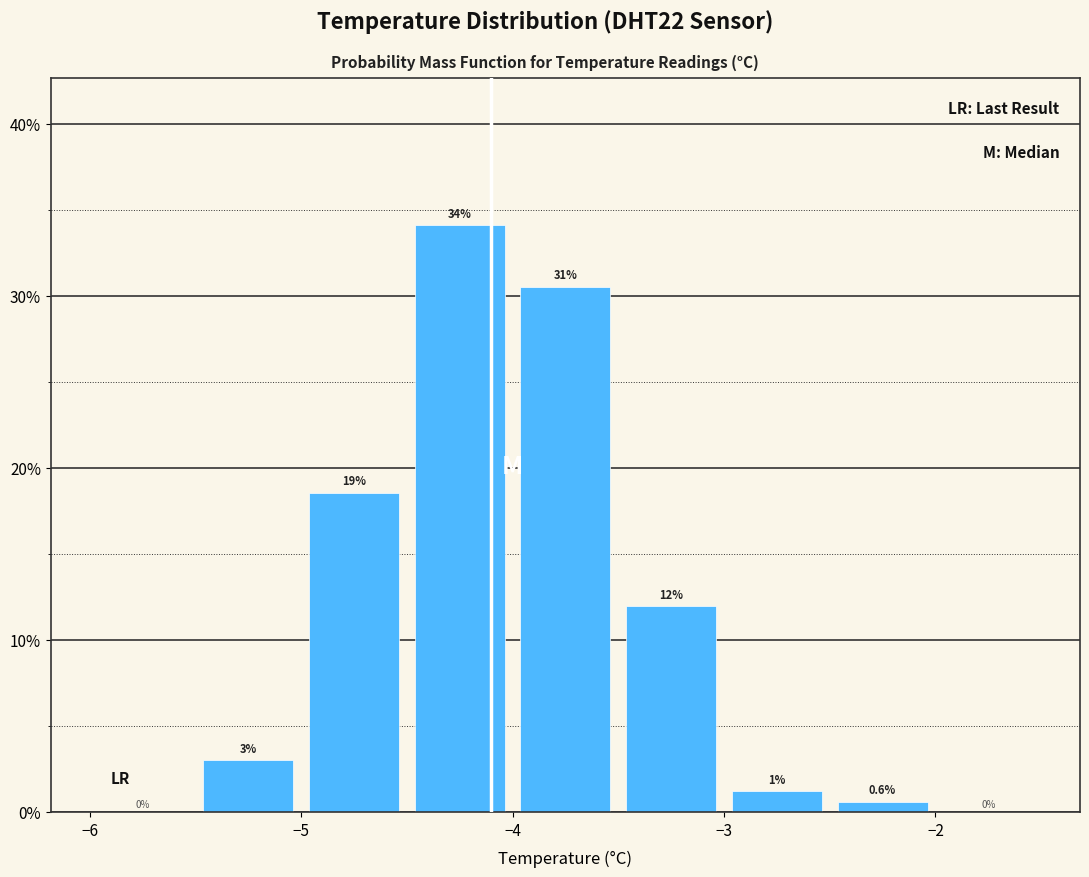

Over which range of the x-axis is the bar tallest?

-4.5 to -4.0